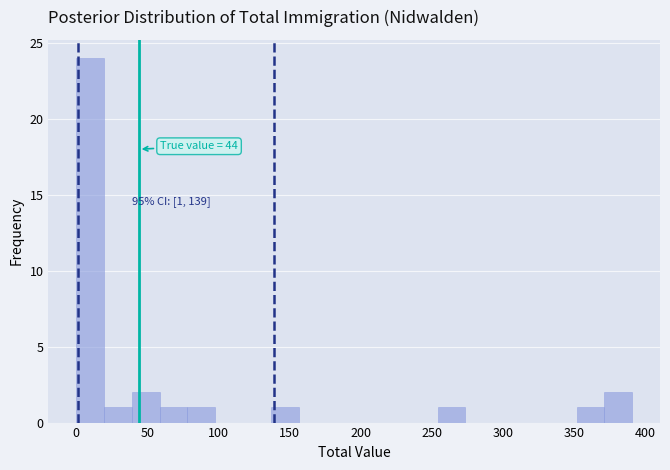

Read against the x-axis, roughly where is the centre of the tallest bar?

10